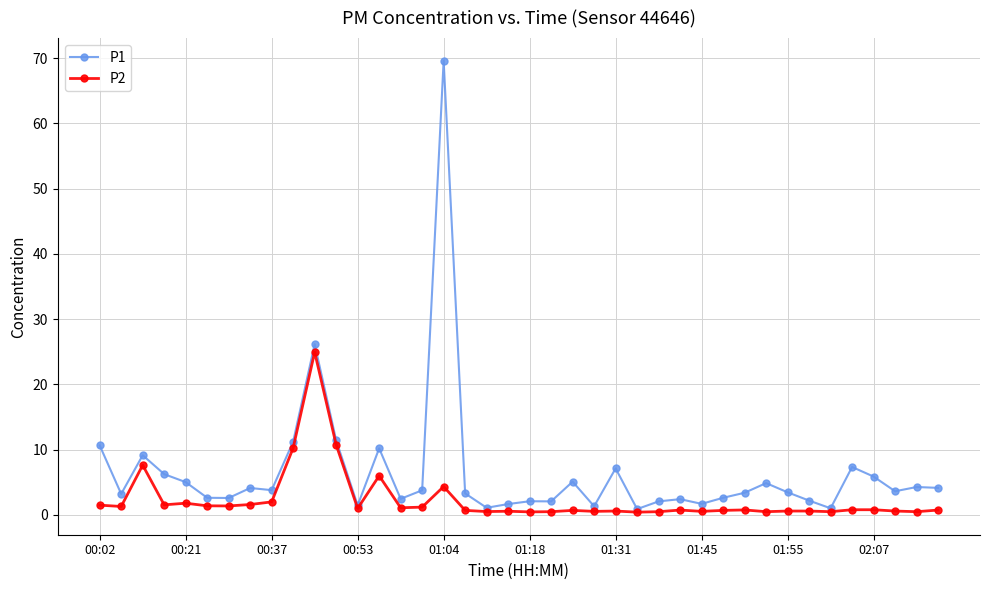

Which series has the largest range (max minus min)?

P1